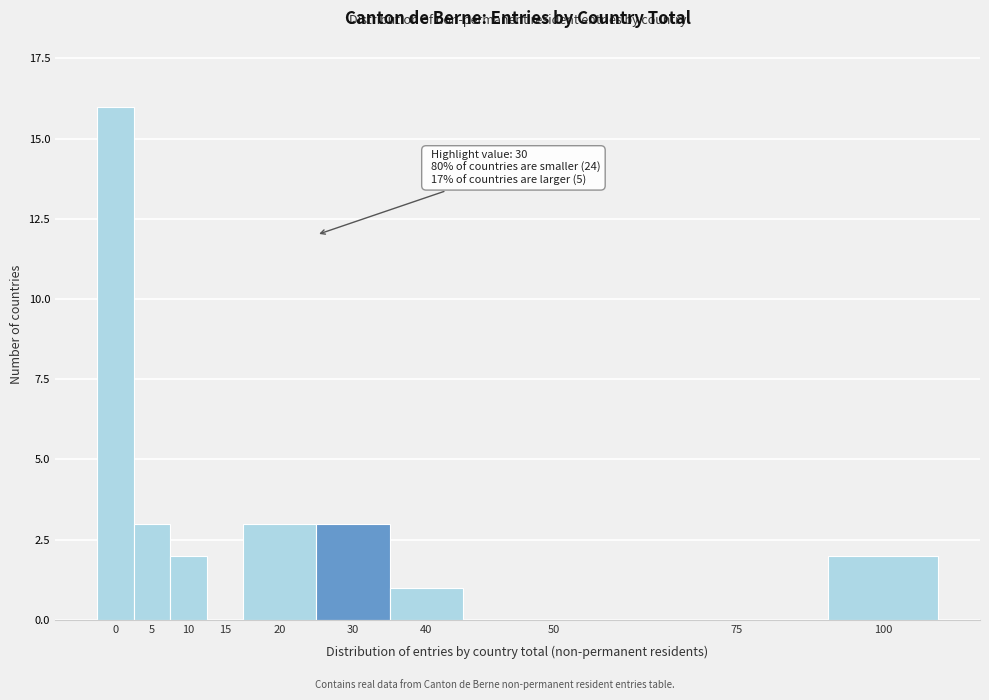

Reading left to right, transcribe all the data shown in this chart.

0=16	5=3	10=2	15=0	20=3	30=3	40=1	50=0	75=0	100=2